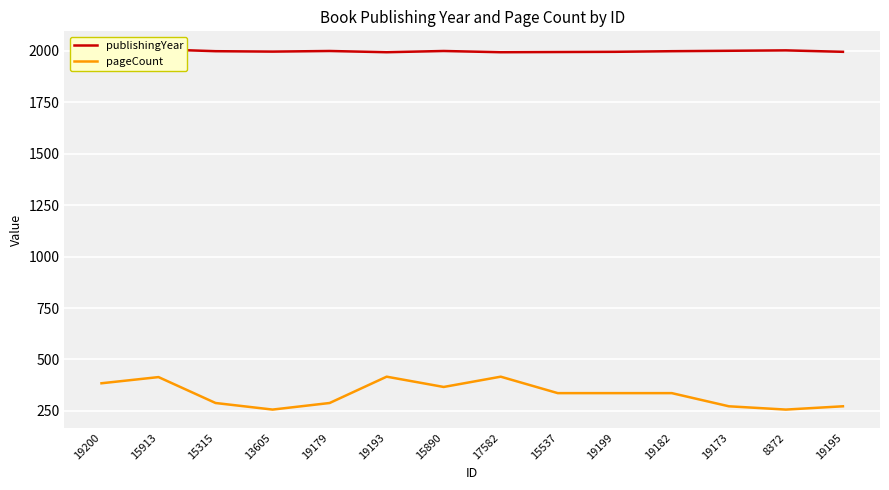

Between 19200 and 19193, which is larger?

19200